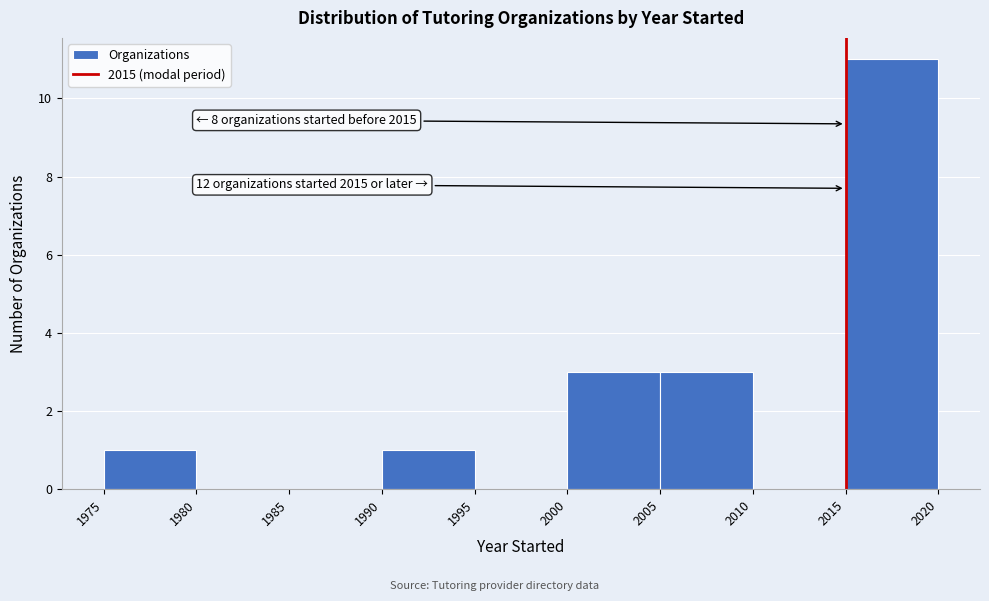

Which range on the x-axis has the tallest bar?

2015 to 2020